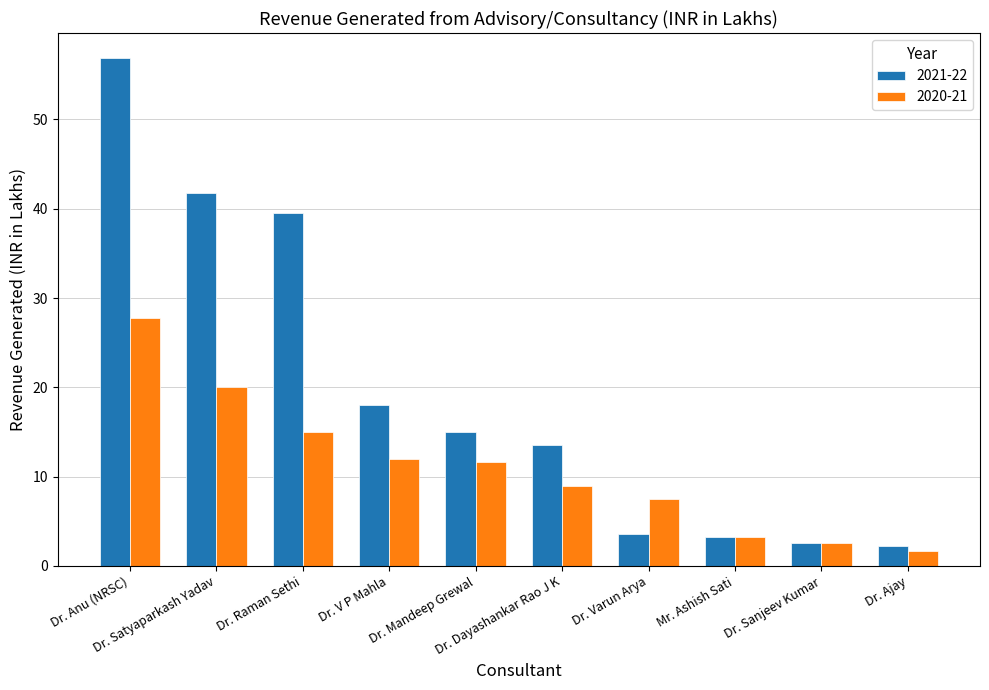

What position from the left is Dr. Varun Arya?

7